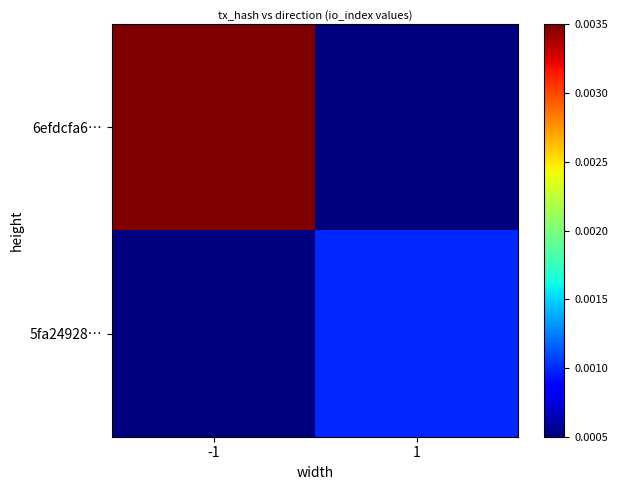

List the series in order of their peak value, lowest first.

5fa24928…, 6efdcfa6…